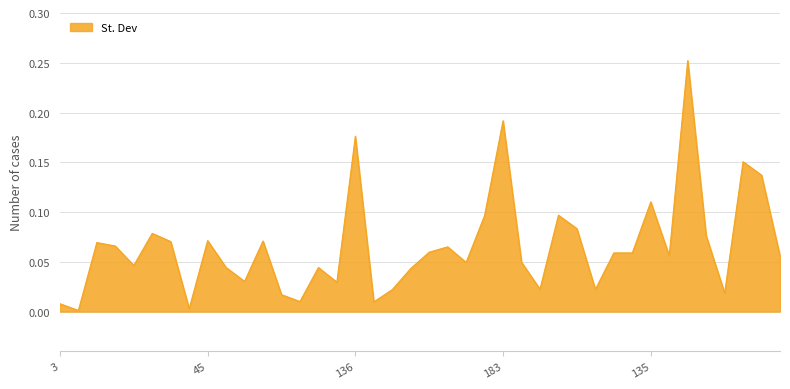

At which label is the value closest to 0?

10